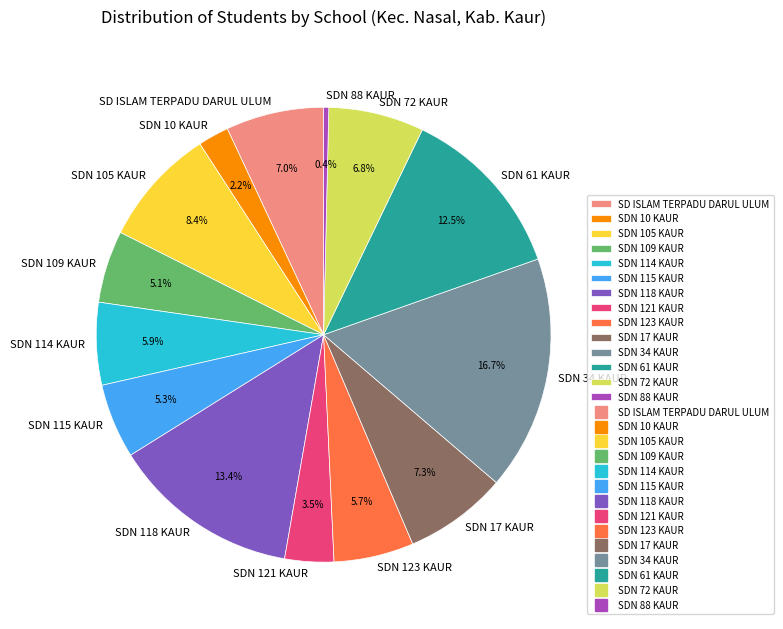

Approximately how many times larger is the value at SDN 114 KAUR compared to SDN 118 KAUR?

0.4